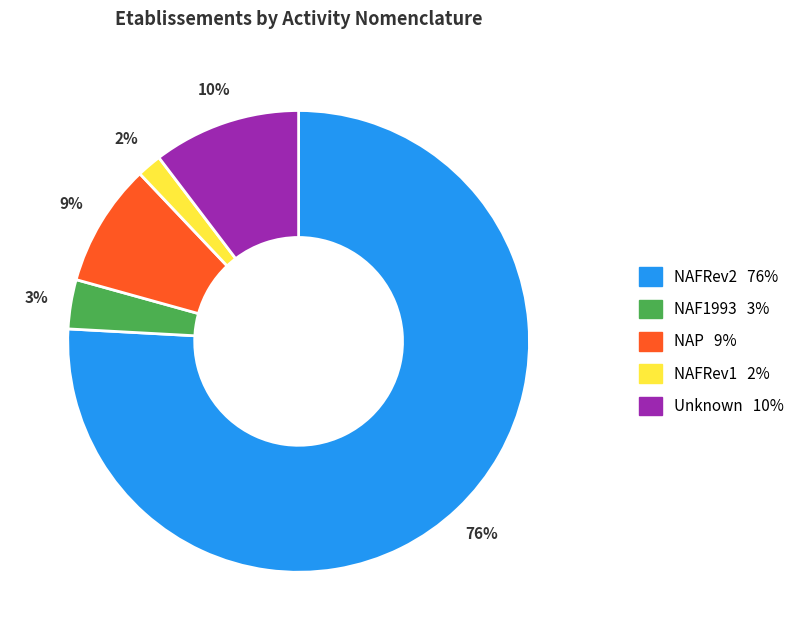

Is there a majority slice in this chart?

Yes